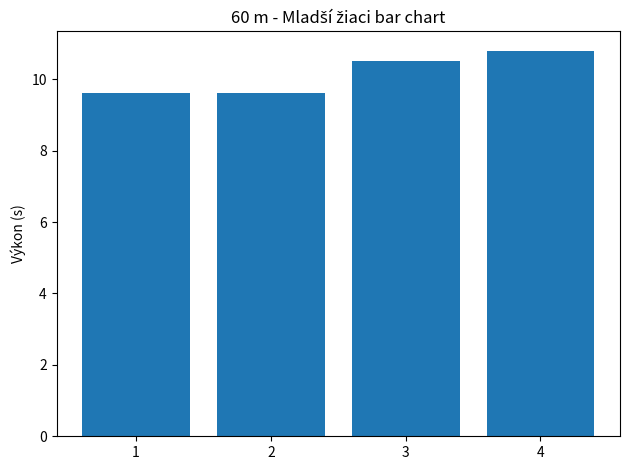

What is the ratio of the value at 3 to the value at 2?

1.1